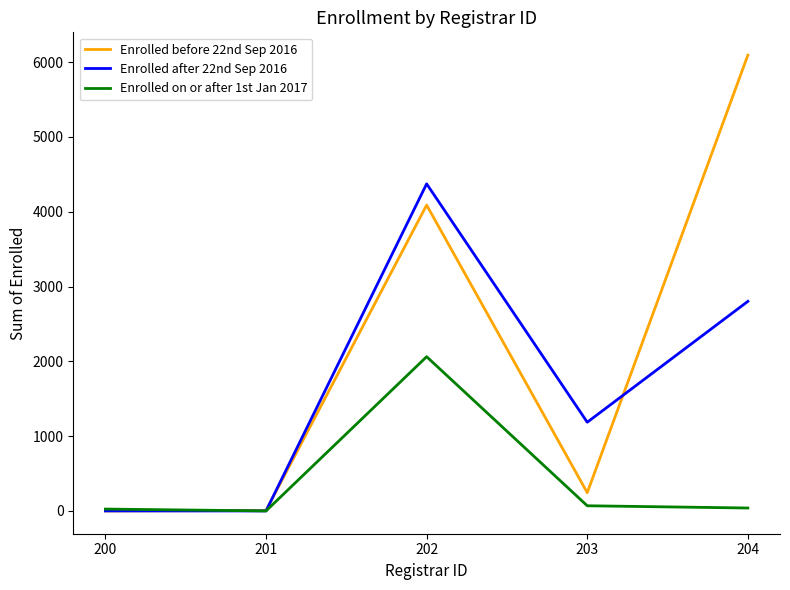

Is the value of Enrolled before 22nd Sep 2016 at 204 greater than the value of Enrolled on or after 1st Jan 2017 at 201?

Yes